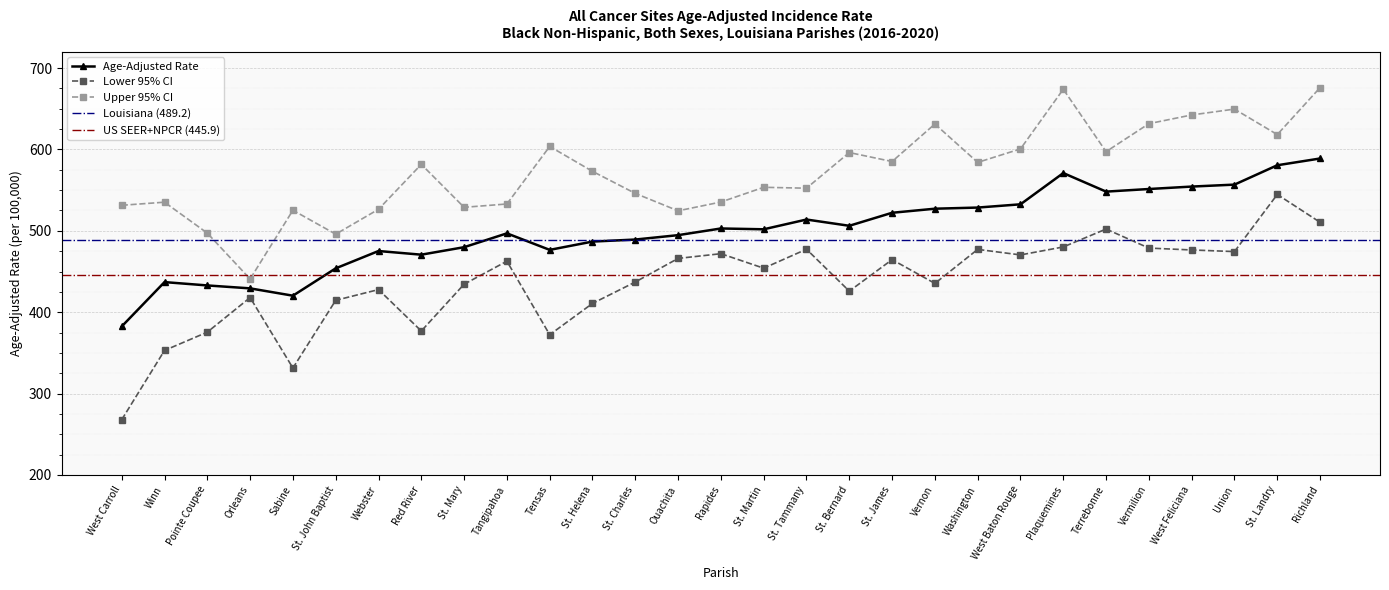

What is the maximum value for Lower 95% CI?

544.7